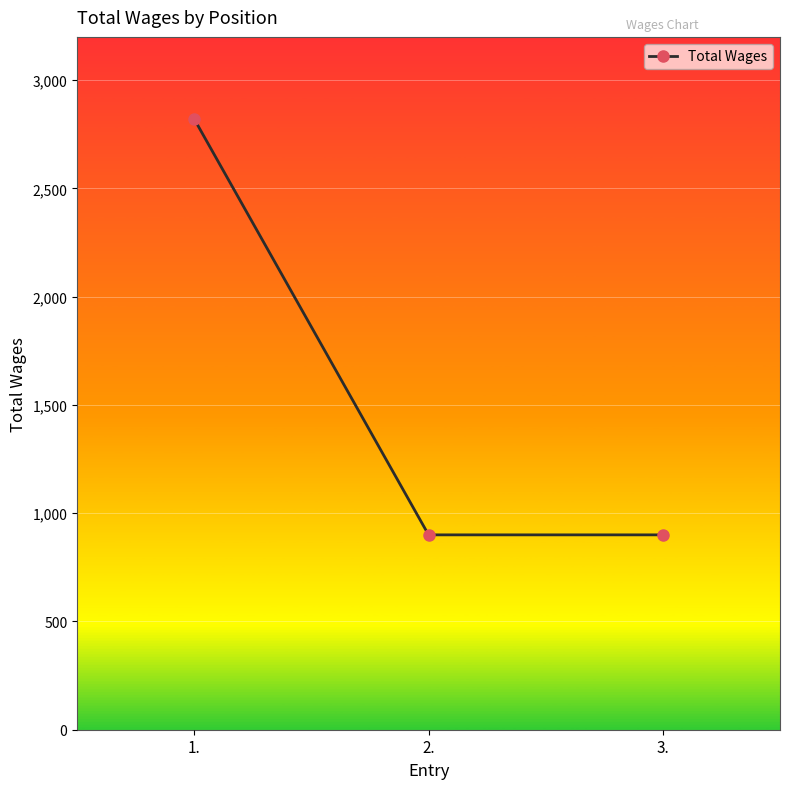

Does the chart have visible grid lines?

Yes